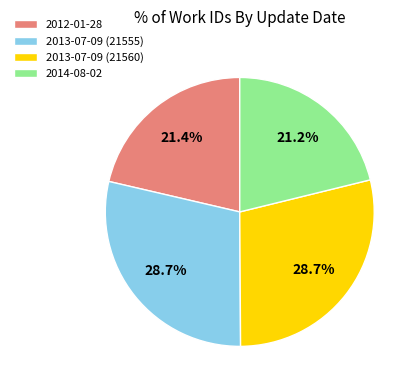

What is the ratio of the value at 2013-07-09 (21560) to the value at 2014-08-02?

1.4